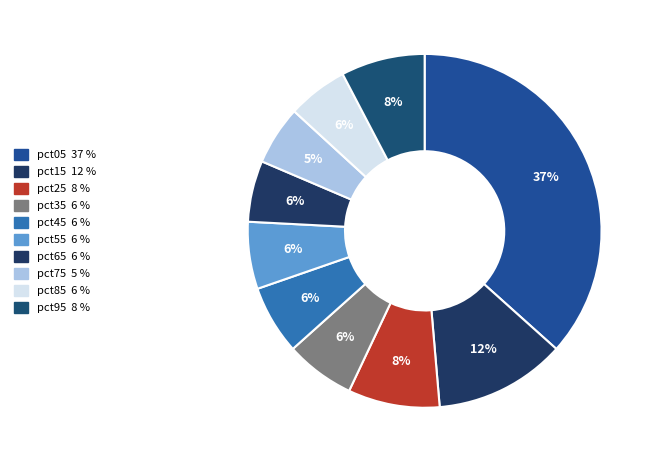

How many segments does this pie chart have?

10